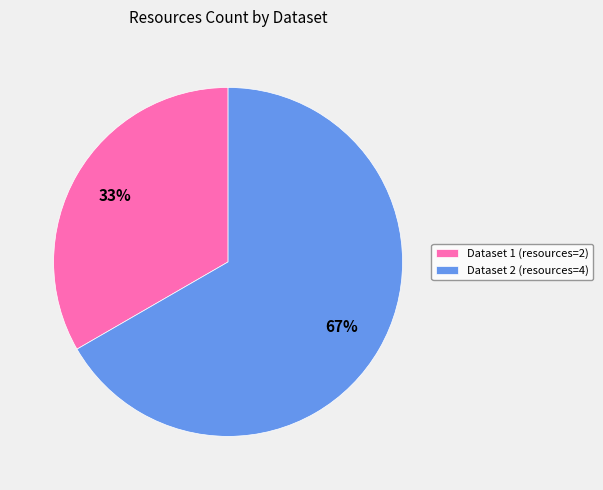

Which category accounts for the majority?

Dataset 2 (resources=4)